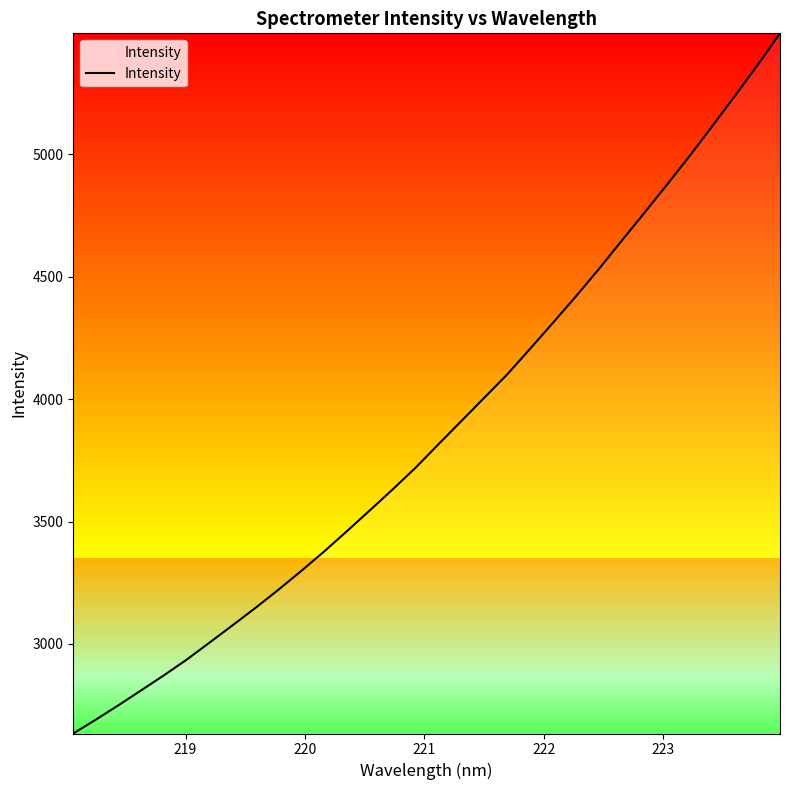

What is the smallest value displayed?

2634.4